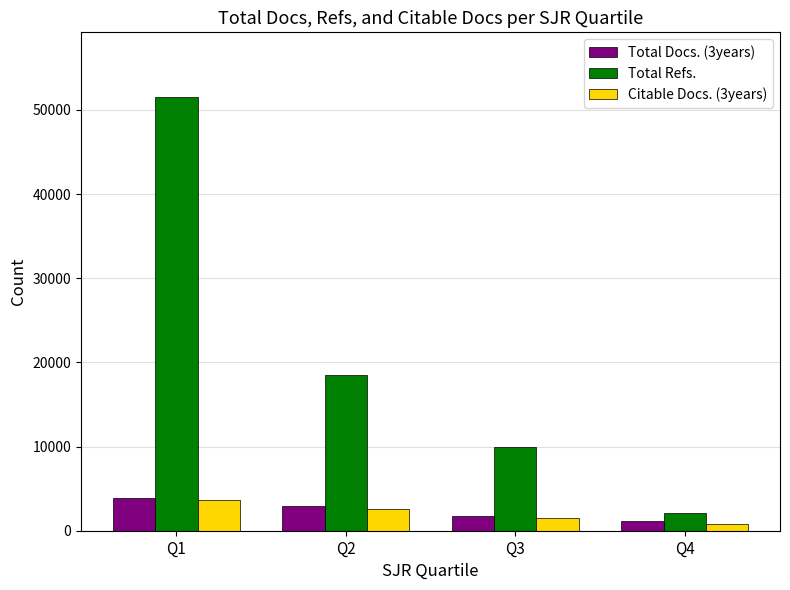

What is the approximate value of Citable Docs. (3years) at Q4?

835